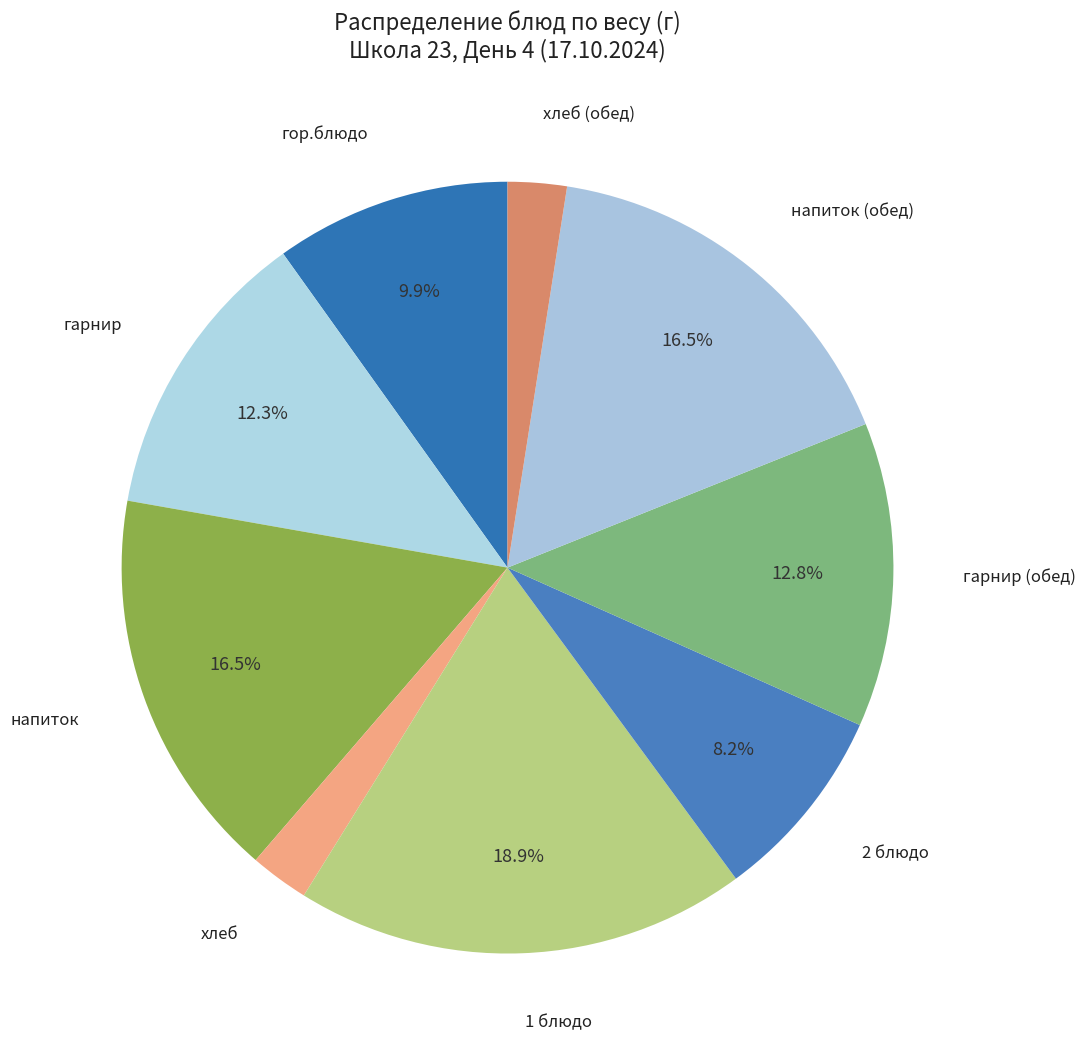

How many segments does this pie chart have?

9